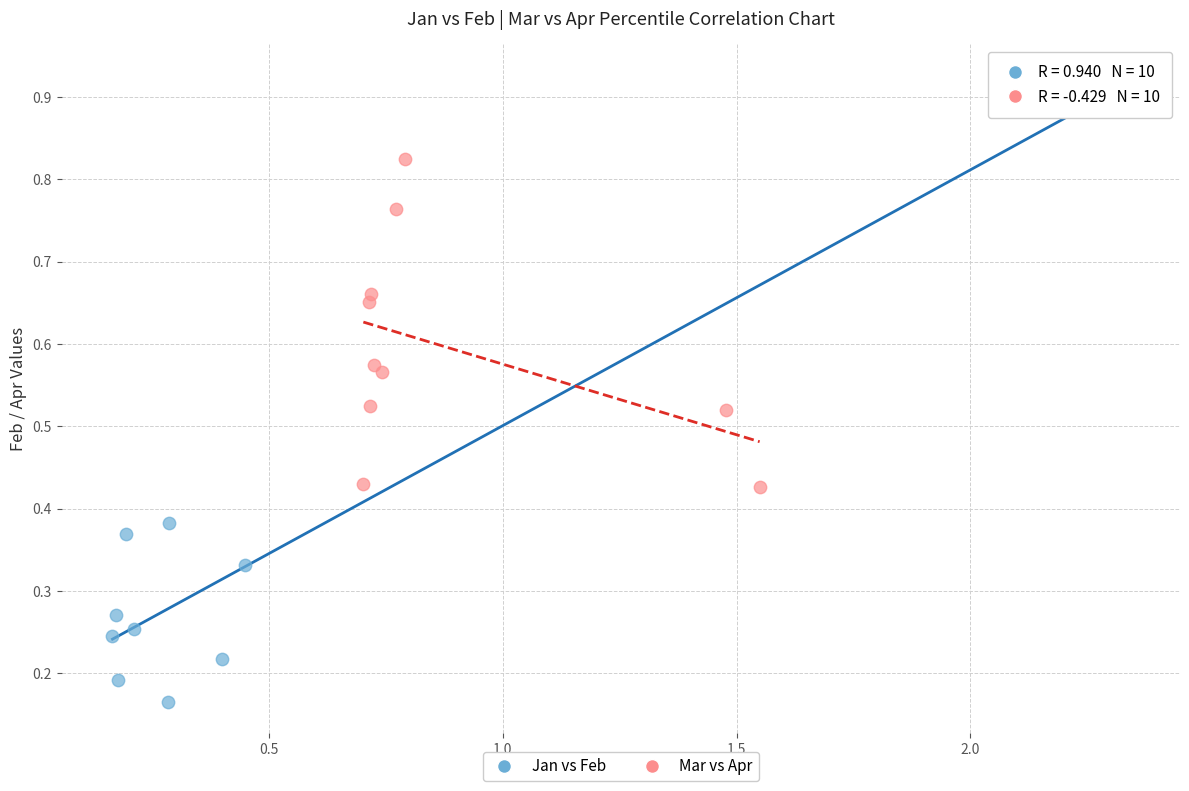

What are all the series names shown in the legend?

Jan vs Feb, Mar vs Apr